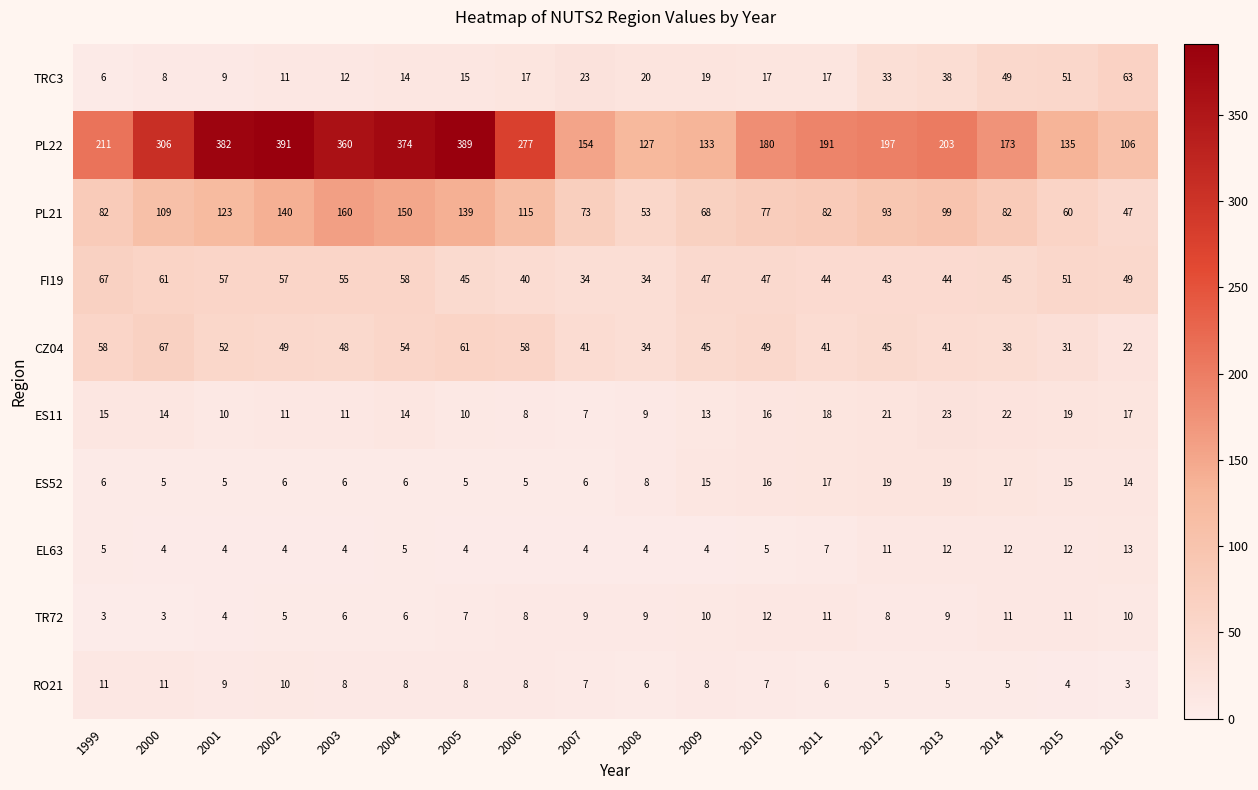

What is the maximum value for ES11?

23